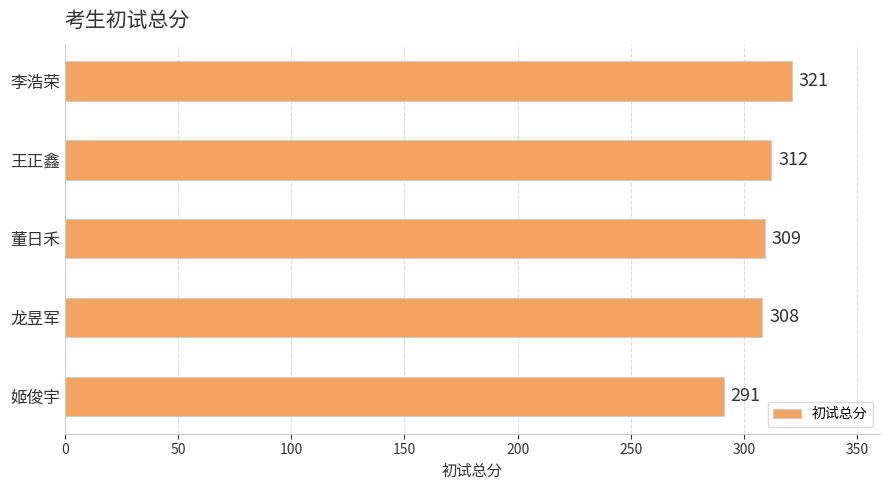

Does the chart contain any negative values?

No